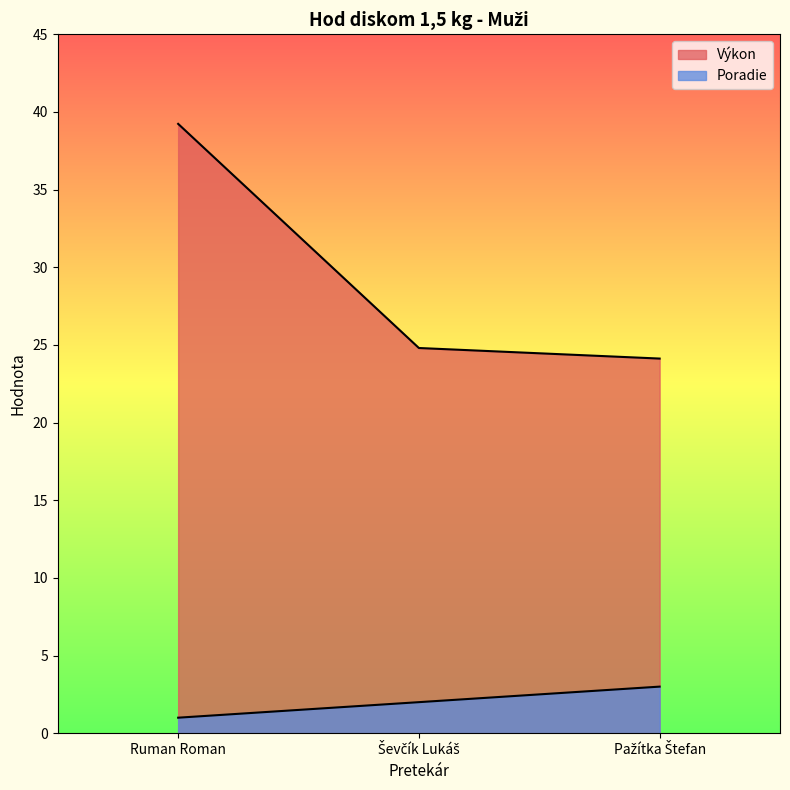

What value does the Výkon series have at Ševčík Lukáš?

24.8